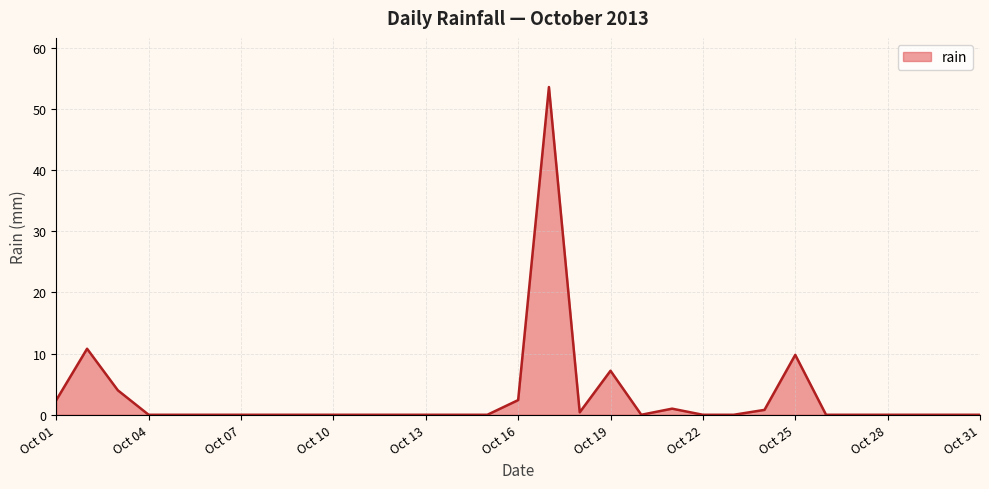

What is the greatest value displayed?

53.6